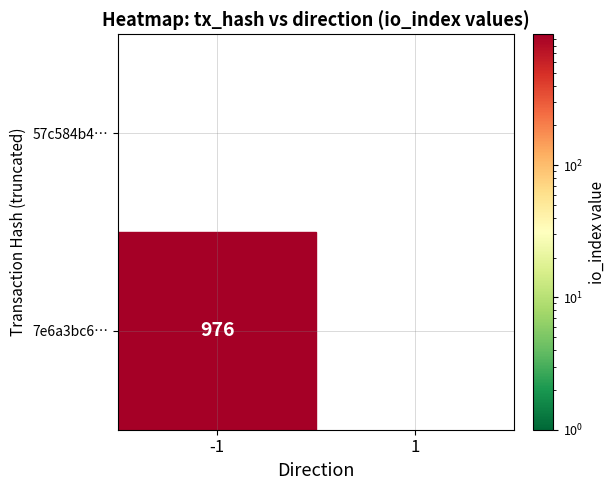

Which has a higher value, io_index or direction?

io_index